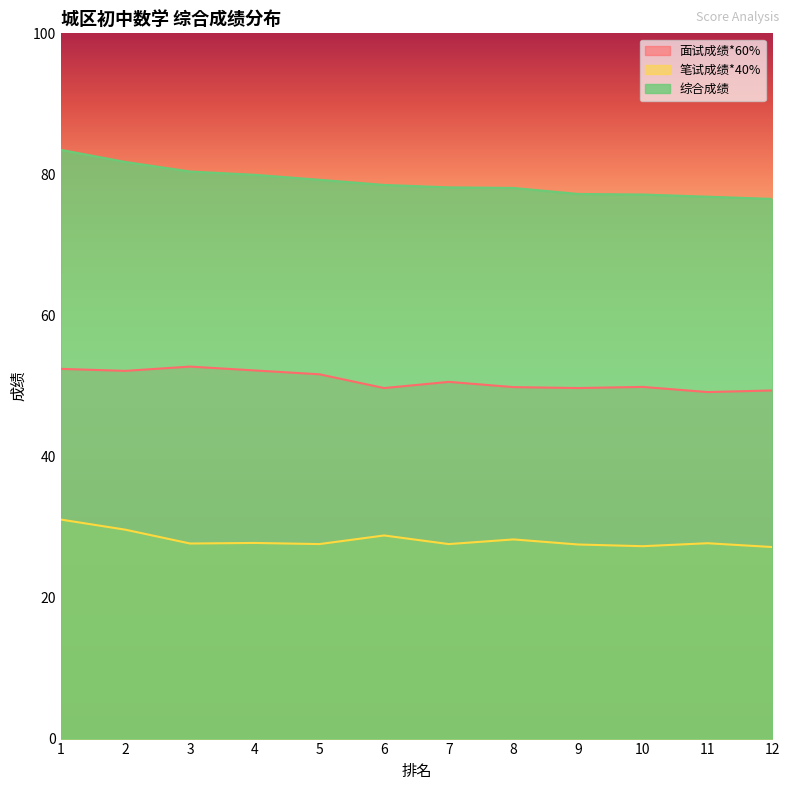

Which category has the highest value in the 综合成绩 series?

1